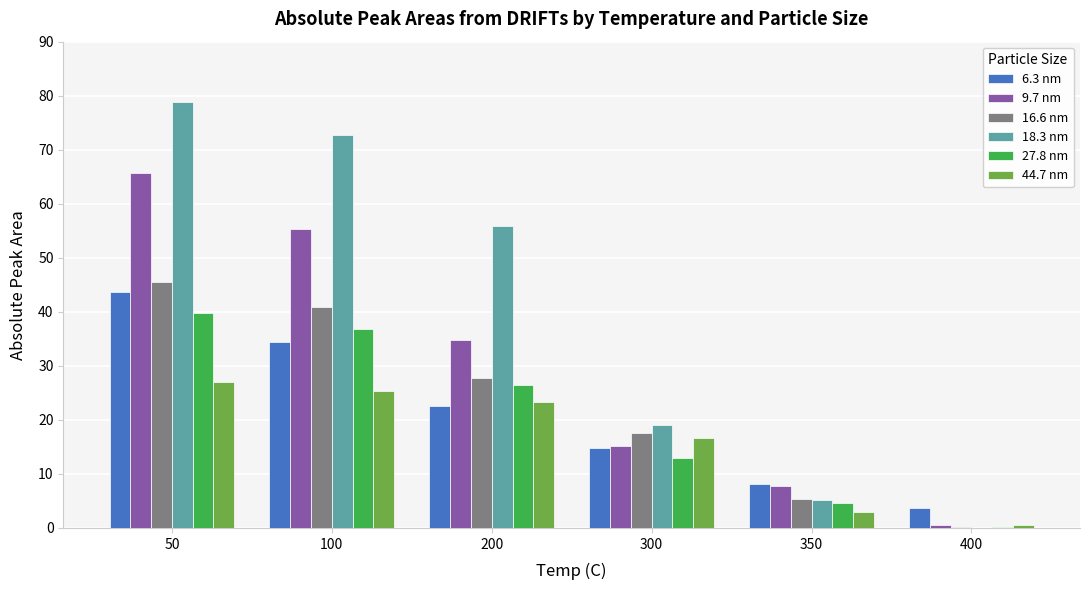

Which series changed the most between 50 and 350?

18.3 nm